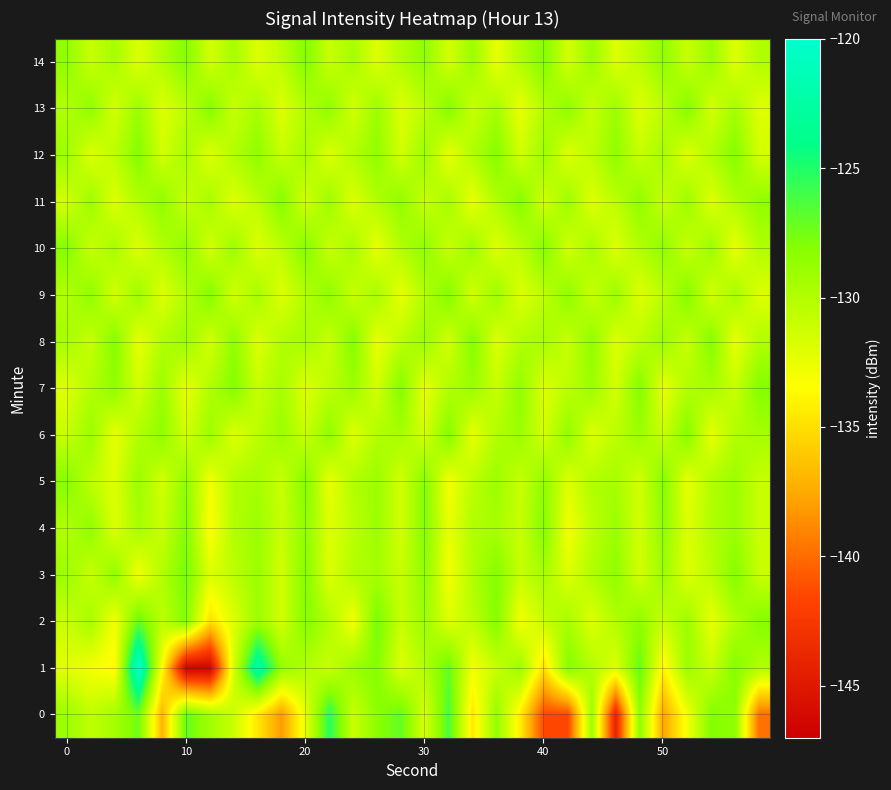

Reading right to left, list all the values displayed in this chart.

0: -139.8	-128.5	-127.9	-132.9	-137.7	-128.5	-144.1	-129.1	-141.4	-141.5	-134.4	-128.7	-134.6	-126.3	-131.7	-127.0	-128.3	-131.1	-125.3	-132.4	-138.1	-134.7	-131.1	-129.2	-127.0	-137.0	-127.4	-129.4	-130.7	-129.0
1: -130.0	-128.0	-131.0	-129.0	-134.0	-127.0	-132.0	-130.0	-128.0	-135.0	-129.0	-131.0	-133.0	-127.0	-130.0	-132.0	-128.0	-129.0	-131.0	-130.0	-128.7	-122.1	-131.5	-146.6	-146.7	-133.5	-120.1	-133.8	-133.0	-132.2
2: -128.0	-130.0	-132.5	-129.0	-131.0	-128.5	-130.0	-132.0	-129.5	-131.0	-133.0	-128.0	-130.5	-132.0	-129.0	-131.0	-127.5	-133.0	-130.0	-128.0	-131.5	-129.0	-132.0	-135.0	-128.0	-130.5	-127.0	-133.0	-129.5	-131.0
3: -131.0	-128.0	-130.5	-132.0	-129.0	-131.5	-128.5	-130.0	-132.0	-129.5	-131.0	-128.0	-130.0	-133.0	-128.5	-131.0	-129.5	-130.0	-132.0	-128.0	-131.5	-129.0	-130.5	-132.0	-127.5	-130.0	-133.0	-128.5	-131.0	-129.0
4: -131.0	-129.0	-130.0	-132.0	-128.5	-131.5	-129.0	-130.5	-133.0	-128.0	-131.0	-129.5	-130.0	-132.5	-128.0	-131.5	-129.0	-130.5	-132.0	-128.5	-131.0	-129.0	-130.0	-133.5	-128.0	-131.0	-129.5	-132.0	-128.5	-130.0
5: -131.0	-129.0	-130.0	-132.5	-128.0	-131.5	-129.5	-130.0	-132.0	-128.5	-131.0	-129.0	-130.5	-133.0	-128.0	-131.5	-129.0	-130.0	-132.5	-128.0	-131.0	-129.5	-130.0	-133.0	-128.5	-131.5	-129.0	-132.0	-130.5	-128.0
6: -129.5	-130.0	-132.5	-128.0	-131.0	-129.0	-130.5	-132.0	-128.5	-131.5	-129.0	-130.0	-132.5	-128.0	-131.5	-129.5	-130.0	-132.0	-128.5	-131.0	-129.0	-130.5	-132.0	-129.0	-131.5	-128.5	-130.0	-132.5	-129.0	-131.0
7: -128.0	-131.0	-129.5	-130.0	-132.5	-128.0	-131.5	-129.0	-130.5	-132.0	-128.5	-131.0	-129.0	-130.0	-132.5	-128.0	-131.5	-129.0	-130.5	-132.0	-129.5	-131.0	-128.0	-130.0	-132.5	-129.0	-131.5	-128.5	-130.0	-132.0
8: -130.0	-132.5	-128.0	-131.0	-129.0	-130.5	-132.0	-128.5	-131.0	-129.5	-130.0	-132.0	-128.0	-131.5	-129.0	-130.5	-132.5	-128.0	-131.0	-129.5	-130.0	-132.0	-128.5	-131.5	-129.0	-130.0	-132.5	-128.0	-131.0	-129.5
9: -132.0	-129.5	-131.5	-128.0	-130.5	-132.0	-129.0	-131.0	-128.5	-130.5	-132.0	-129.0	-131.5	-128.0	-130.0	-132.5	-129.5	-131.0	-128.5	-130.0	-132.0	-129.5	-131.5	-128.0	-130.0	-132.0	-129.0	-131.5	-128.5	-130.0
10: -130.0	-132.5	-129.0	-131.0	-128.5	-130.0	-132.0	-129.5	-131.5	-128.0	-130.5	-132.0	-129.0	-131.0	-128.5	-130.0	-132.5	-129.5	-131.0	-128.0	-130.5	-132.0	-129.0	-131.5	-128.5	-130.0	-132.0	-129.5	-131.0	-128.0
11: -128.5	-130.0	-132.0	-129.0	-131.0	-128.5	-130.5	-132.0	-129.0	-131.5	-128.0	-130.0	-132.5	-129.5	-131.0	-128.5	-130.0	-132.0	-129.0	-131.5	-128.0	-130.5	-132.0	-129.5	-131.0	-128.5	-130.0	-132.0	-129.0	-131.5
12: -131.5	-128.0	-130.0	-132.0	-129.5	-131.0	-128.5	-130.5	-132.0	-129.0	-131.5	-128.0	-130.0	-132.5	-129.0	-131.5	-128.5	-130.0	-132.0	-129.5	-131.0	-128.5	-130.0	-132.0	-129.5	-131.5	-128.0	-130.5	-132.0	-129.0
13: -132.0	-129.5	-131.5	-128.0	-130.5	-132.0	-129.0	-131.0	-128.5	-130.0	-132.5	-129.5	-131.0	-128.0	-130.5	-132.0	-129.0	-131.5	-128.5	-130.0	-132.0	-129.5	-131.0	-128.0	-130.5	-132.0	-129.0	-131.5	-128.5	-130.0
14: -130.0	-132.0	-129.0	-131.0	-128.5	-130.5	-132.0	-129.0	-131.5	-128.0	-130.0	-132.5	-129.0	-131.5	-128.5	-130.0	-132.0	-129.5	-131.0	-128.0	-130.5	-132.0	-129.5	-131.5	-128.0	-130.0	-132.0	-129.5	-131.0	-128.5